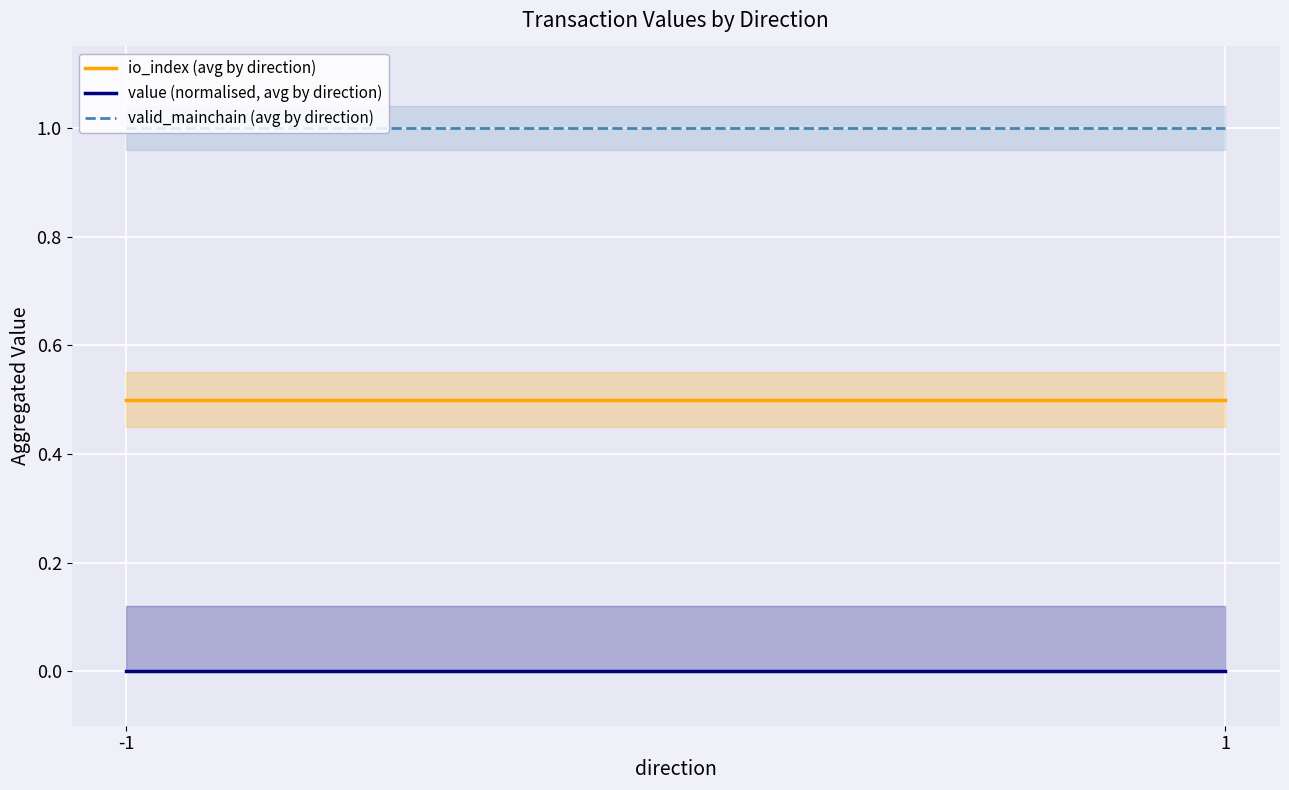

Reading left to right, what are all the values shown in this chart?

io_index (avg by direction): 0.5	0.5
value (normalised, avg by direction): 0.0	0.0
valid_mainchain (avg by direction): 1.0	1.0